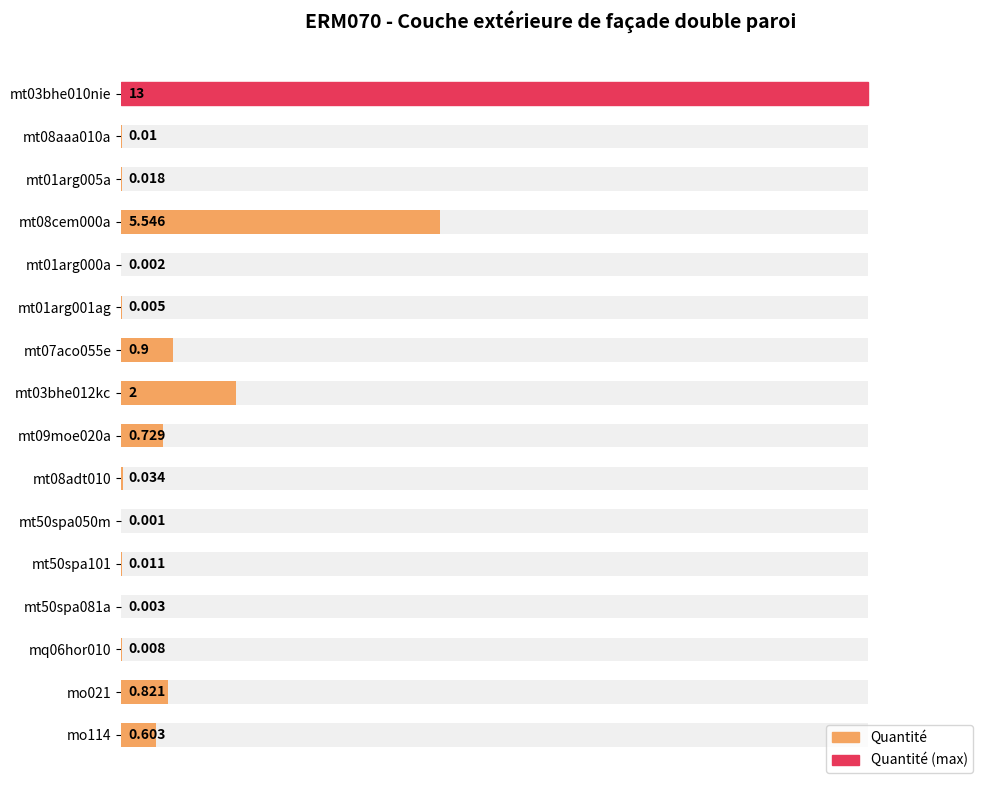

Does the chart contain stacked bars?

No